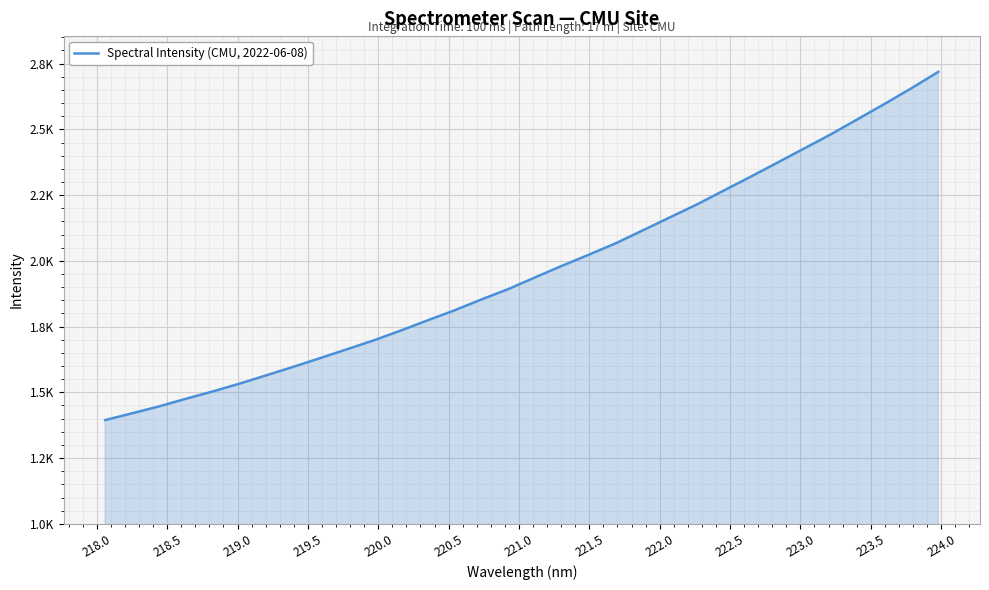

What is the smallest value displayed?

1394.6